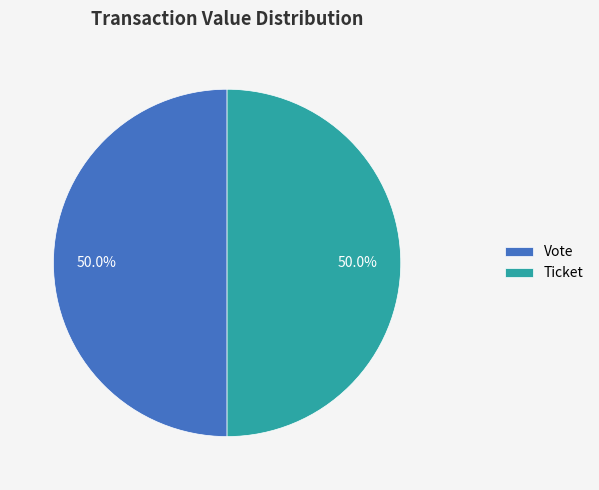

Approximately how many times larger is the value at Vote compared to Ticket?

1.0